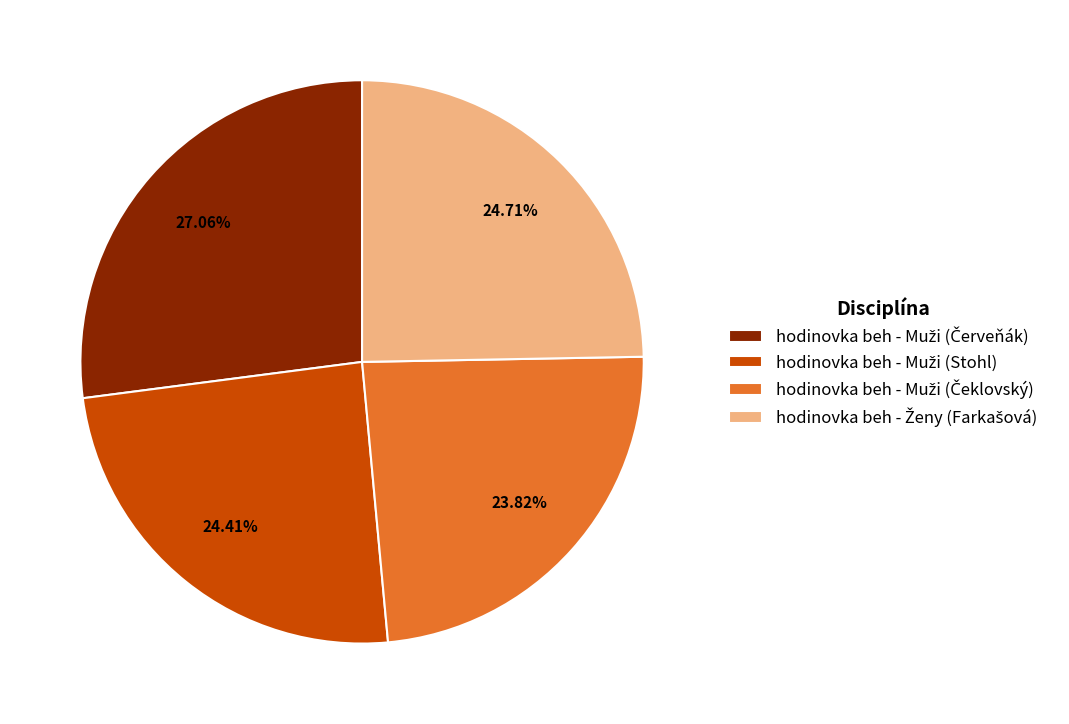

How many segments does this pie chart have?

4